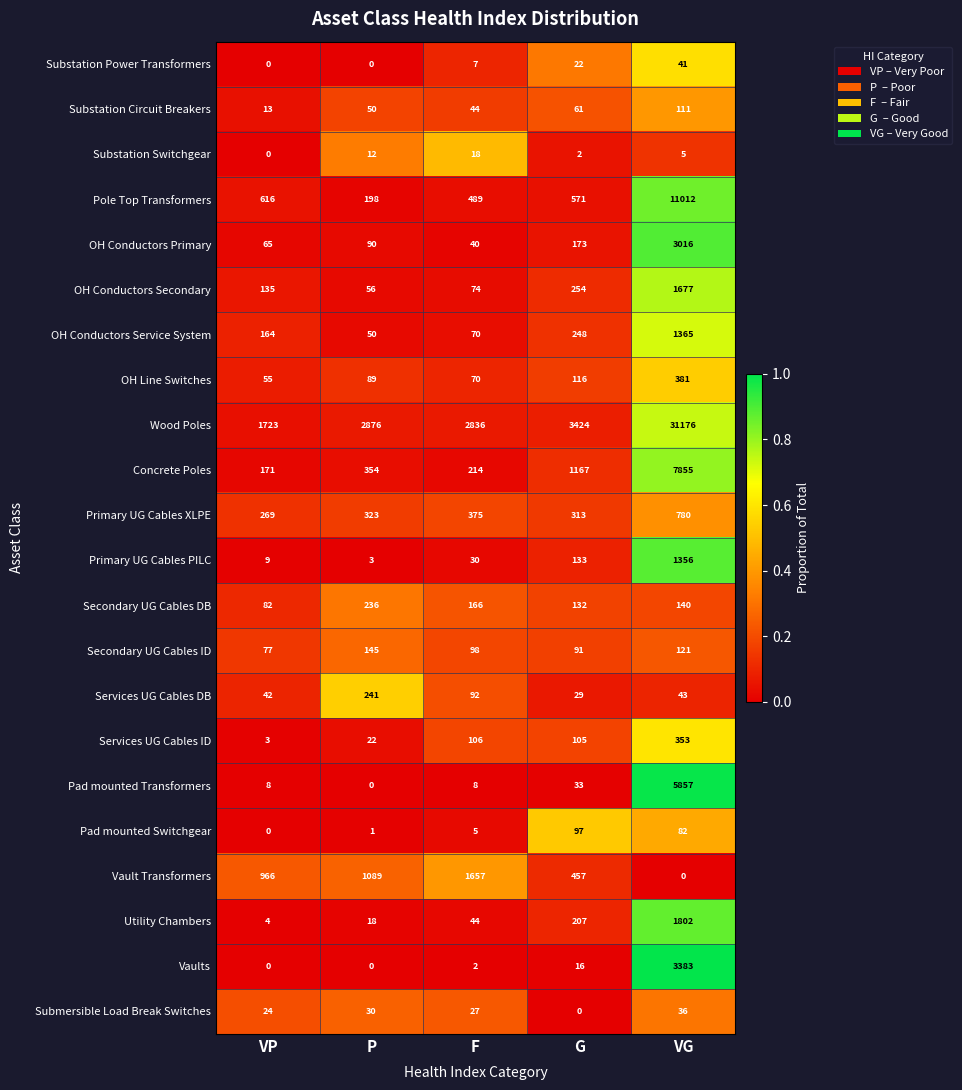

Which series changed the most between P and VG?

Wood Poles